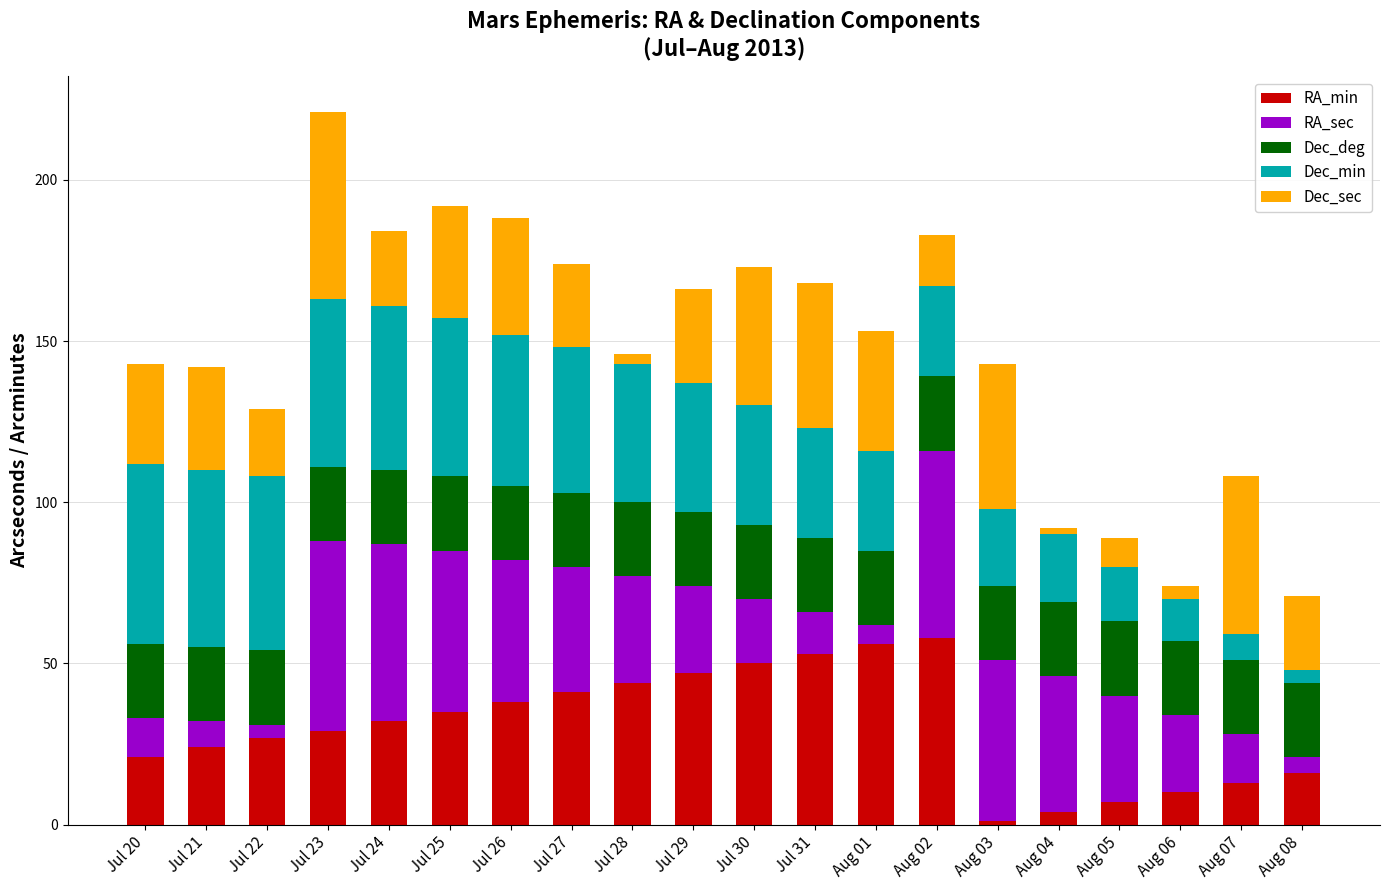

The value of RA_min at Jul 30 is 73. True or false?

False